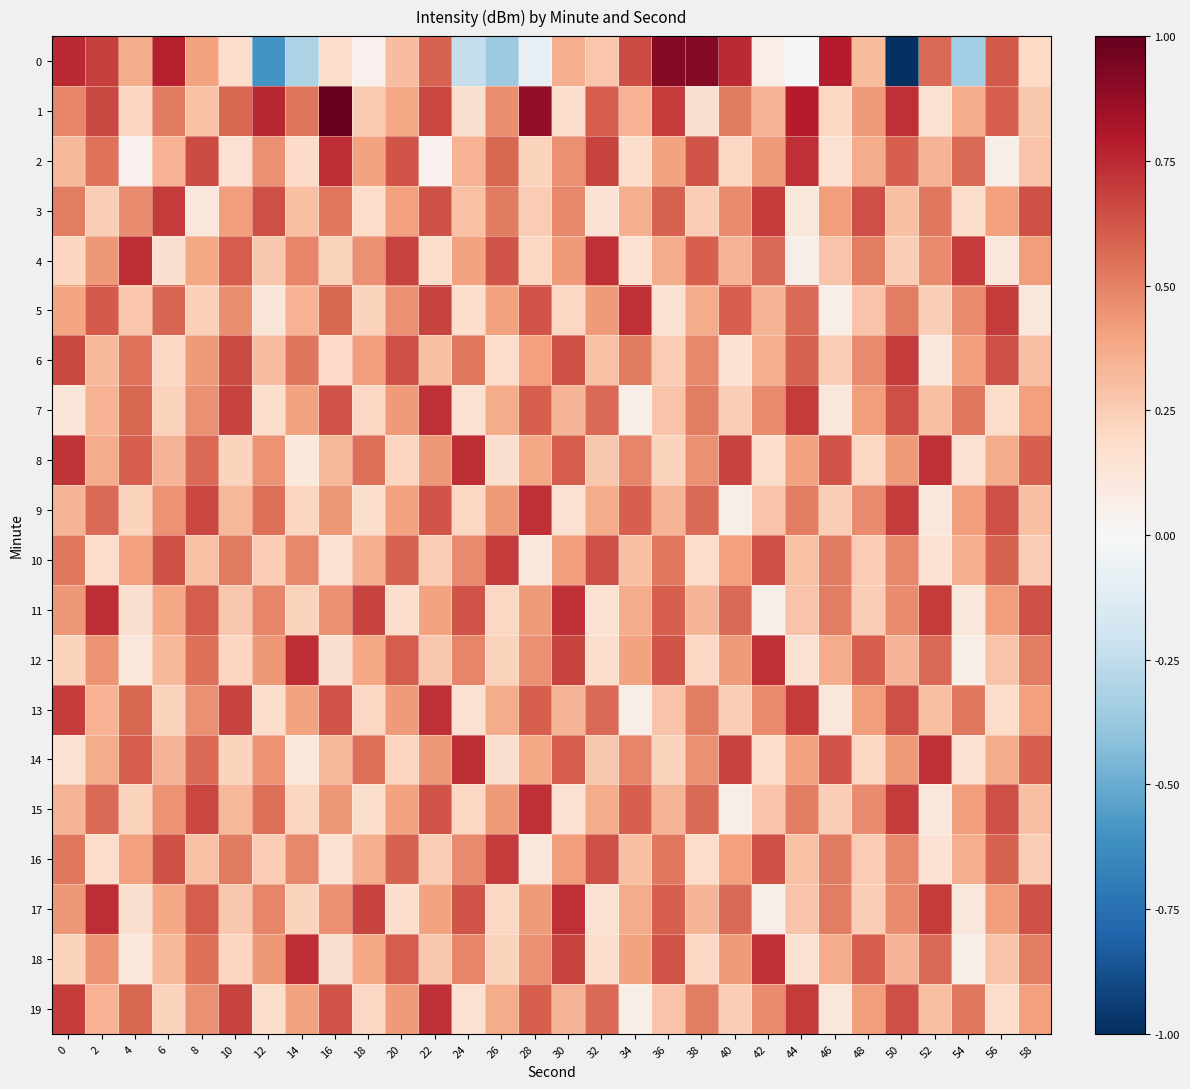

Rank the series at 0 from highest to lowest value.

0, 8, 13, 19, 6, 10, 16, 3, 1, 11, 17, 5, 9, 15, 2, 12, 18, 4, 14, 7